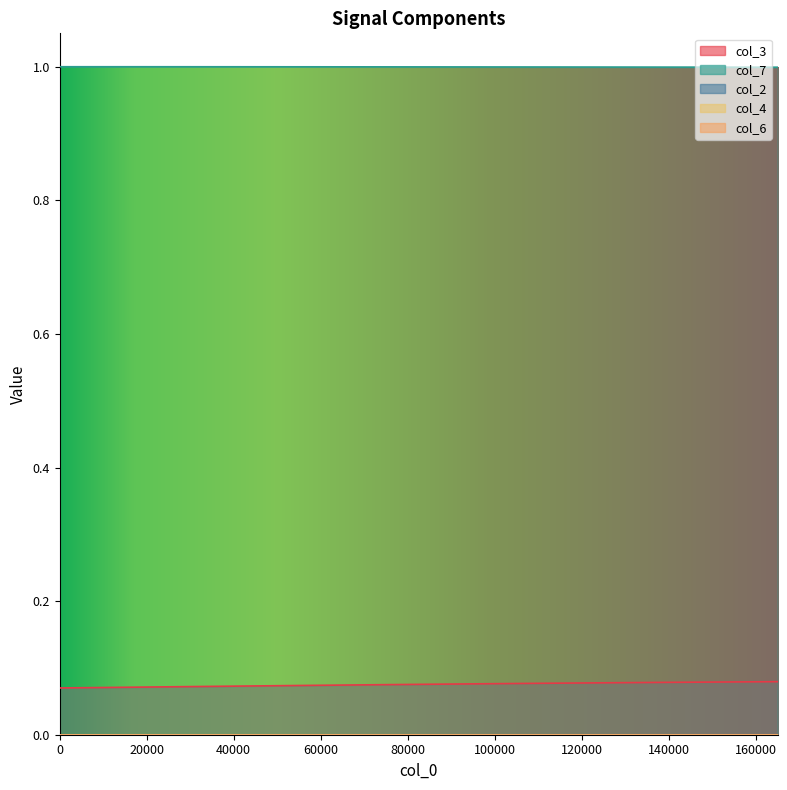

What is the difference between the highest and lowest values at 17?

1.0